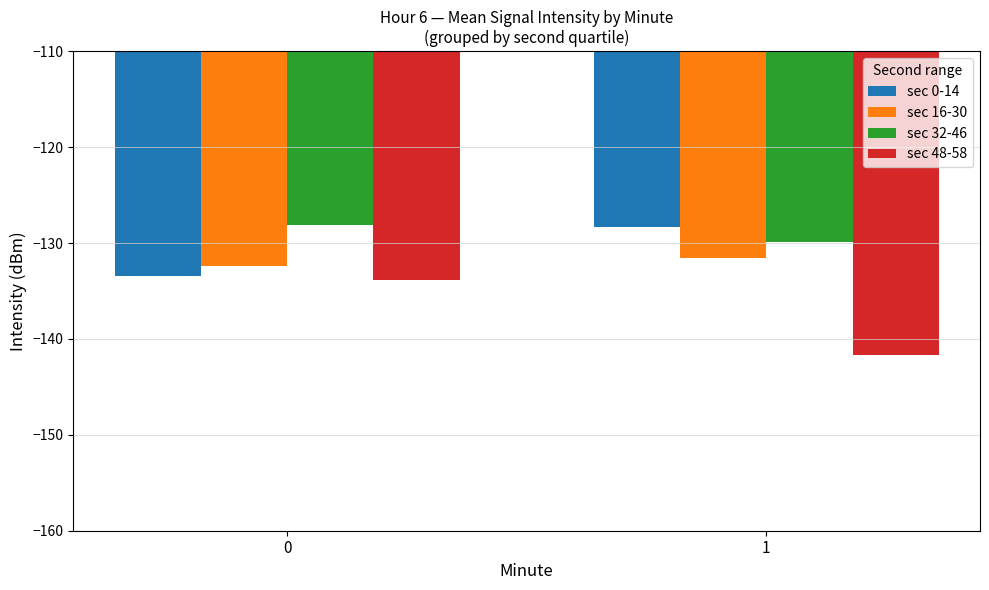

True or false: sec 16-30 has a value of -132.4 at 0.

True